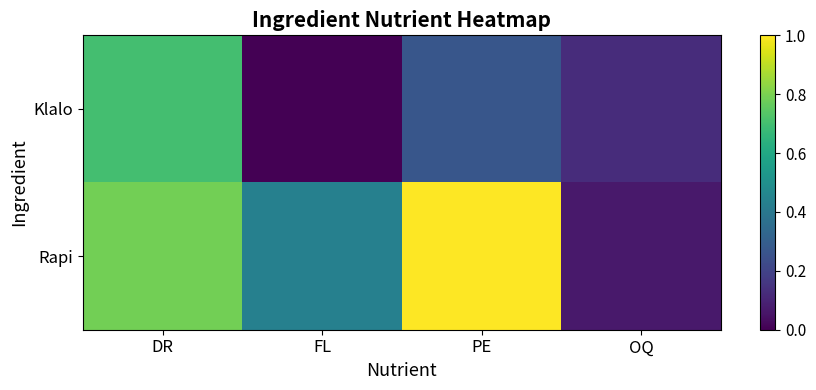

How many categories are shown in the chart?

4